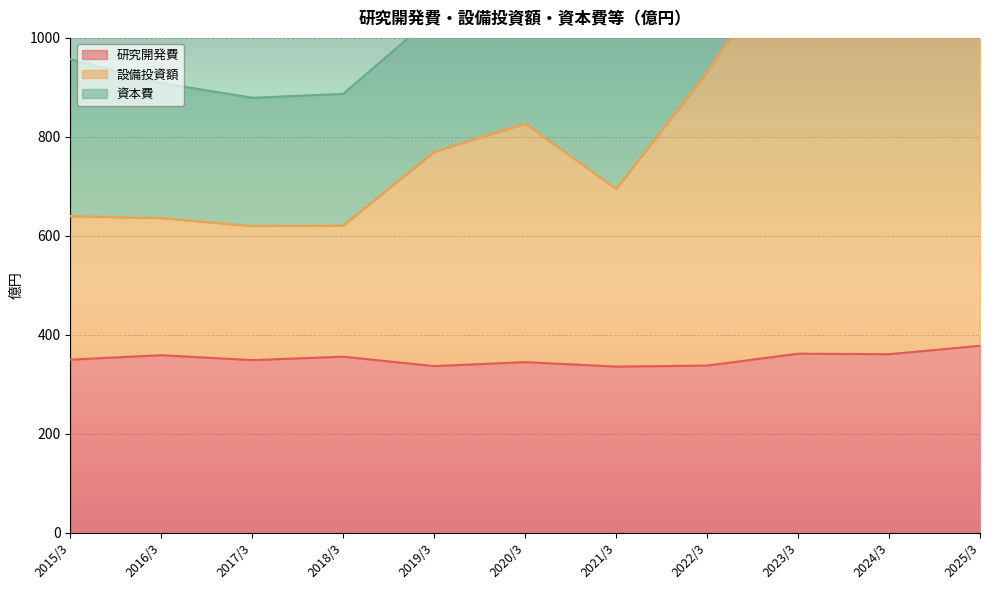

Which label corresponds to the smallest value in the chart?

2021/3